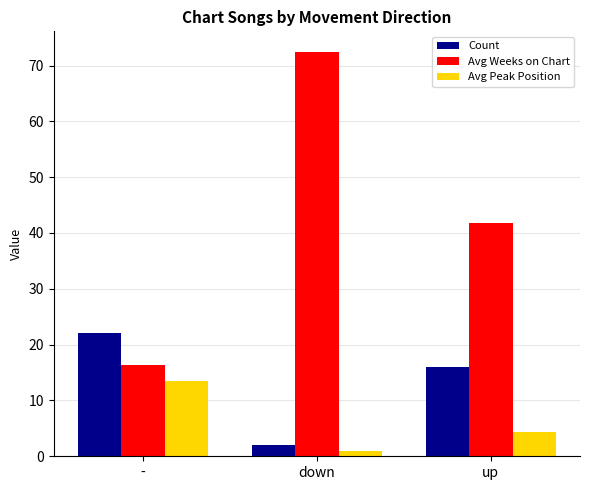

What is the sum of the Avg Weeks on Chart values at up and down?

114.3